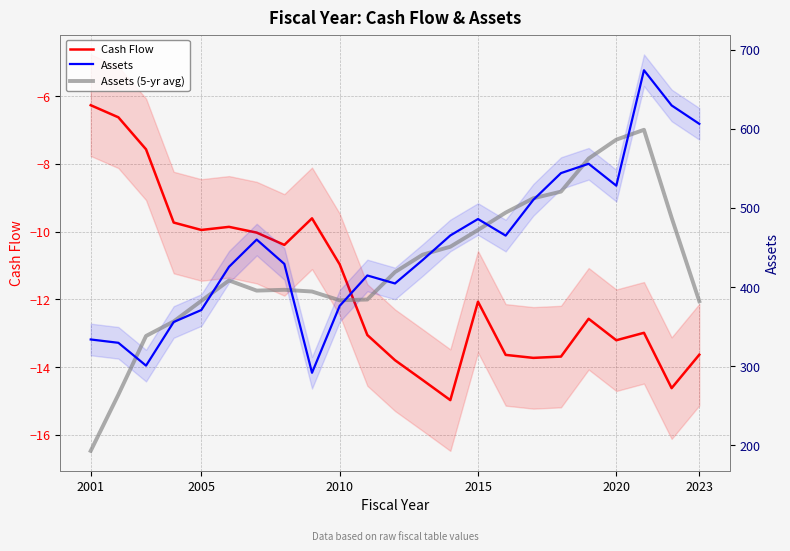

What is the sum of the Assets (5-yr avg) values at 2010 and 19?

924.5